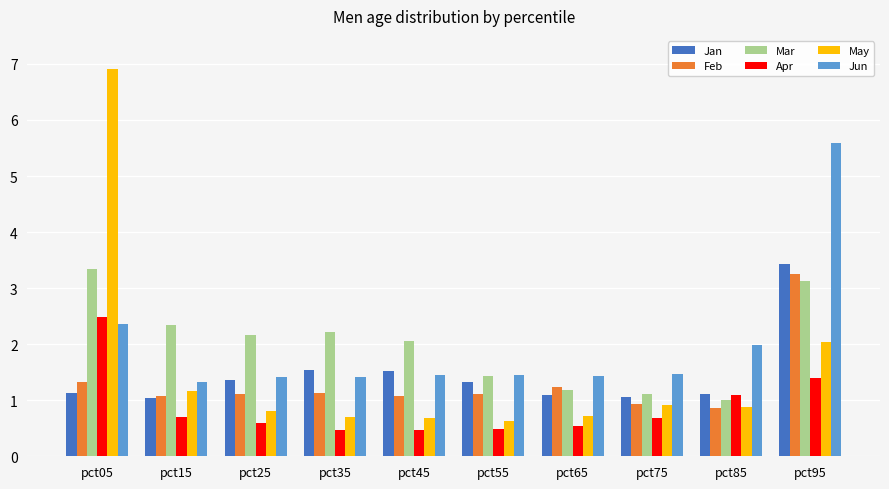

What is the value of the Jun bar at the 9th from the left?

2.0